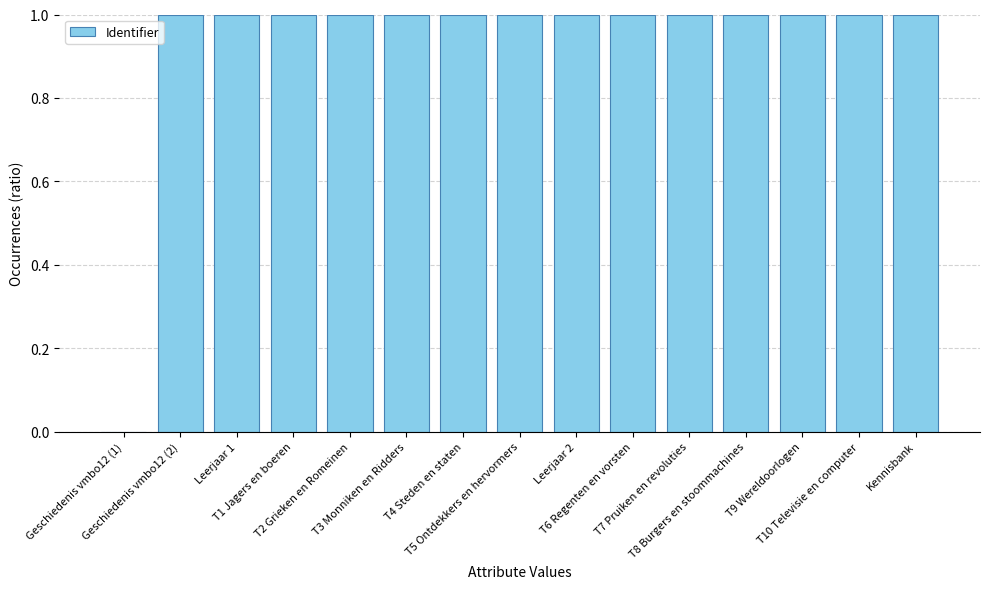

What is the maximum value shown in the chart?

1.0